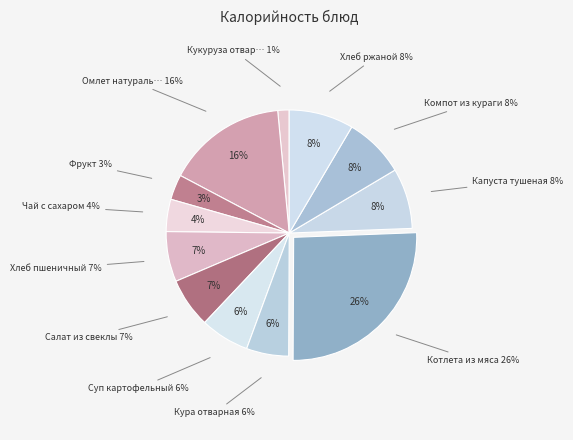

To the nearest percent, what percentage of the pie is Чай с сахаром?

4%